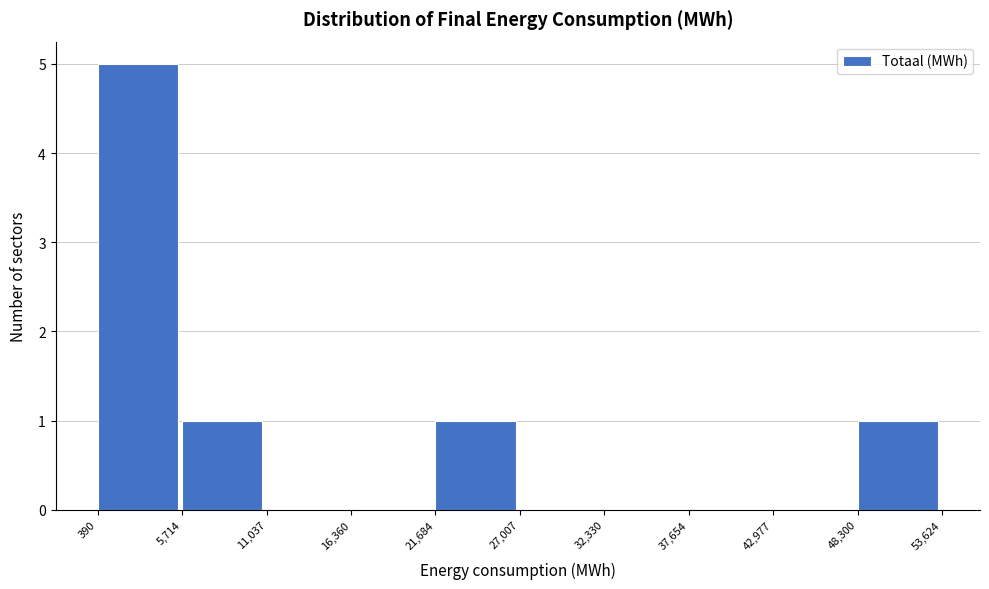

Reading left to right, transcribe this chart: for each bar, give the range it covers on the x-axis and its height. The values are not printed on the chart, so give them approximately, as read against the axis.

390 to 5,714: 5
5,714 to 11,037: 1
11,037 to 16,360: 0
16,360 to 21,684: 0
21,684 to 27,007: 1
27,007 to 32,330: 0
32,330 to 37,654: 0
37,654 to 42,977: 0
42,977 to 48,300: 0
48,300 to 53,624: 1